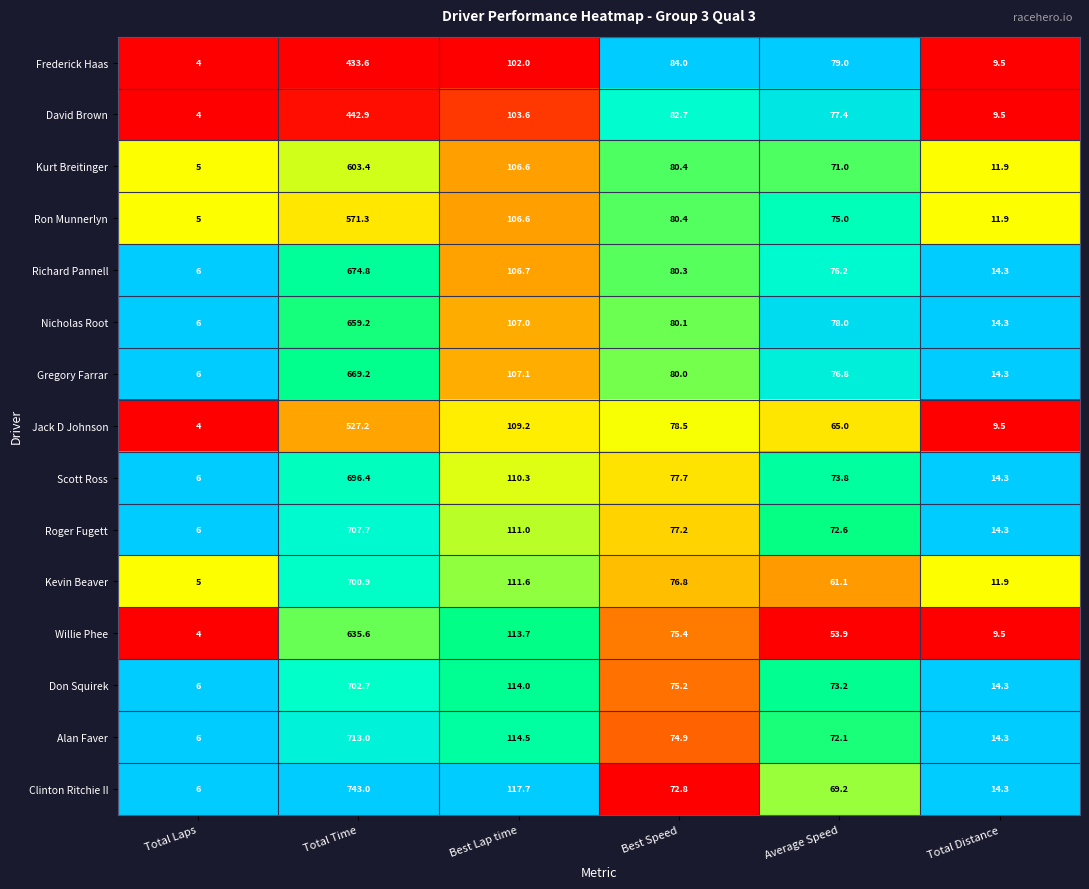

What is the maximum value shown in the chart?

743.0